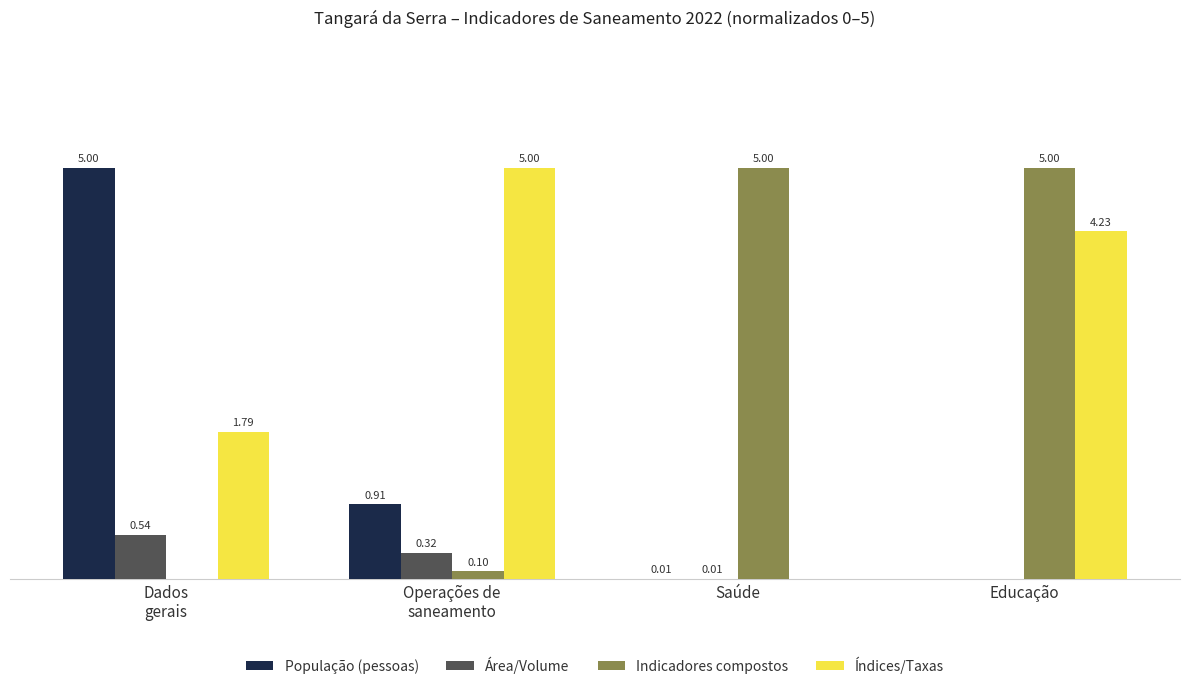

Between Saúde and Educação, which series saw the biggest shift?

Índices/Taxas